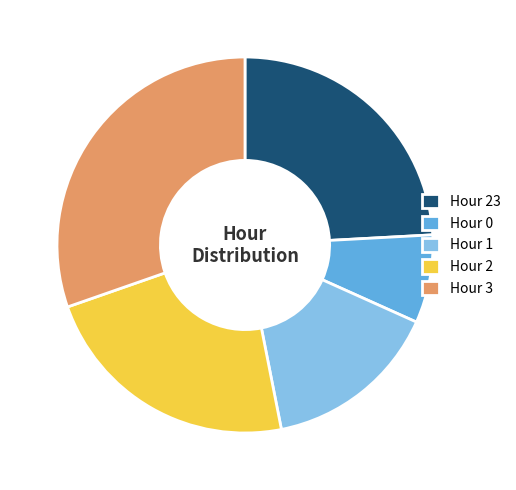

Count the number of slices in the pie.

5